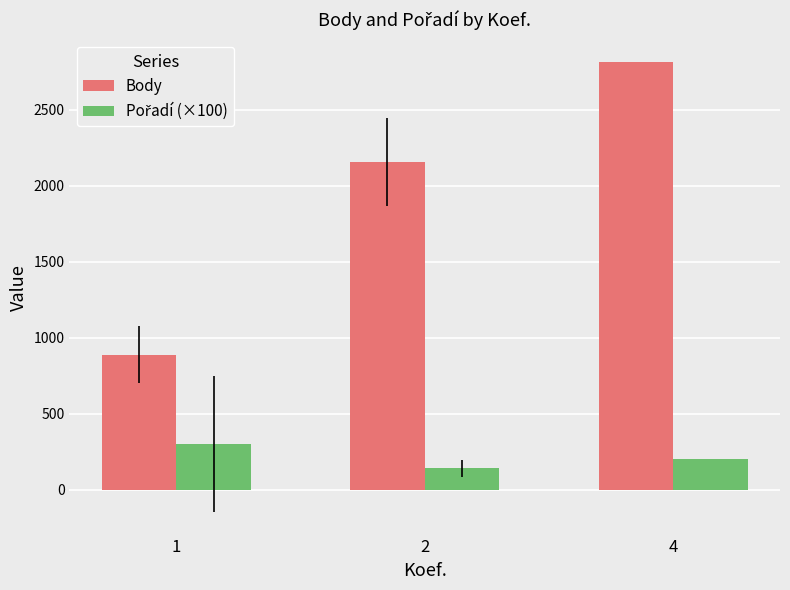

What is the smallest value displayed?

140.0